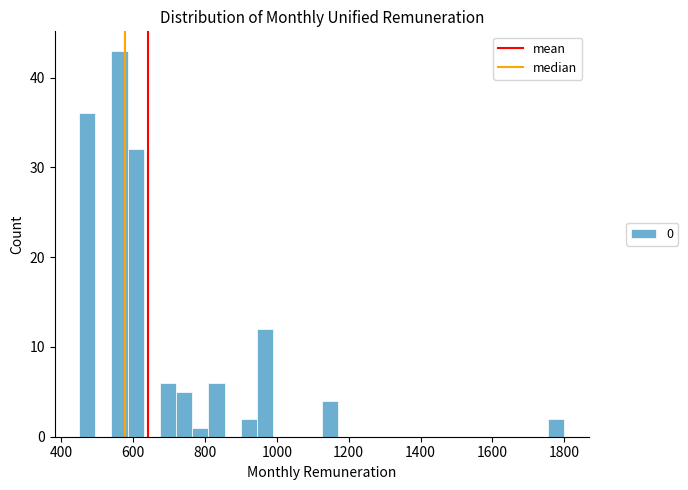

Around what value on the x-axis is the tallest bar? Give the approximate position of its centre, as read against the axis.

560